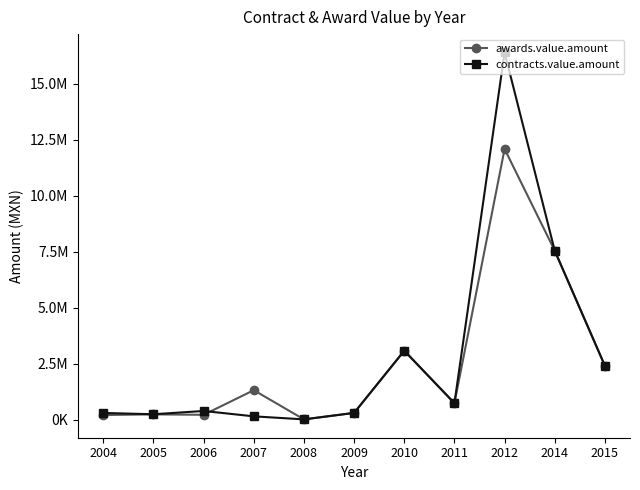

How many values in the contracts.value.amount series are below 386199?

5